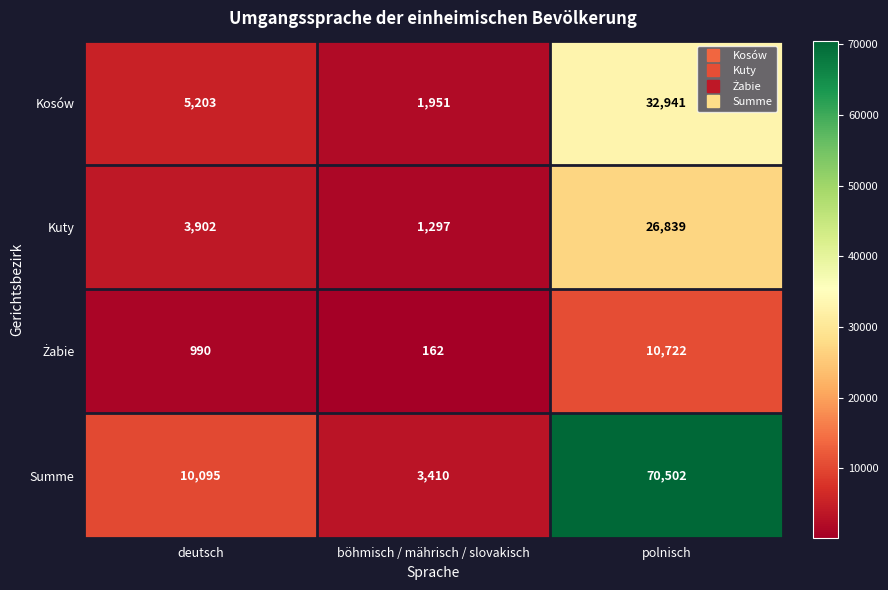

At which label is Kosów closest to 17446?

deutsch